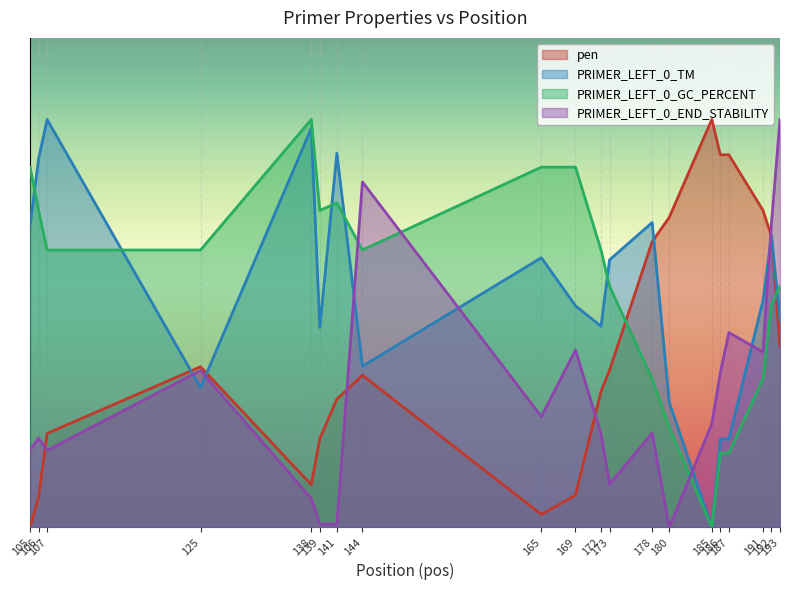

Reading left to right, list all the values displayed in this chart.

pen: 105=0.0	106=0.7	107=2.3	125=3.9	138=1.0	139=2.2	141=3.1	144=3.7	165=0.3	169=0.8	172=3.3	173=3.9	178=7.0	180=7.6	185=10.0	186=9.1	187=9.1	191=7.8	192=7.1	193=4.4
PRIMER_LEFT_0_TM: 105=7.4	106=9.0	107=10.0	125=3.4	138=9.8	139=4.9	141=9.2	144=3.9	165=6.6	169=5.4	172=4.9	173=6.6	178=7.5	180=3.1	185=0.0	186=2.2	187=2.2	191=5.6	192=7.1	193=5.1
PRIMER_LEFT_0_GC_PERCENT: 105=8.8	106=7.8	107=6.8	125=6.8	138=10.0	139=7.8	141=8.0	144=6.8	165=8.8	169=8.8	172=6.8	173=5.9	178=3.6	180=2.4	185=0.0	186=1.8	187=1.8	191=3.6	192=5.5	193=5.9
PRIMER_LEFT_0_END_STABILITY: 105=1.9	106=2.2	107=1.9	125=3.8	138=0.7	139=0.1	141=0.1	144=8.5	165=2.7	169=4.3	172=2.3	173=1.1	178=2.3	180=0.0	185=2.5	186=3.8	187=4.8	191=4.3	192=7.5	193=10.0